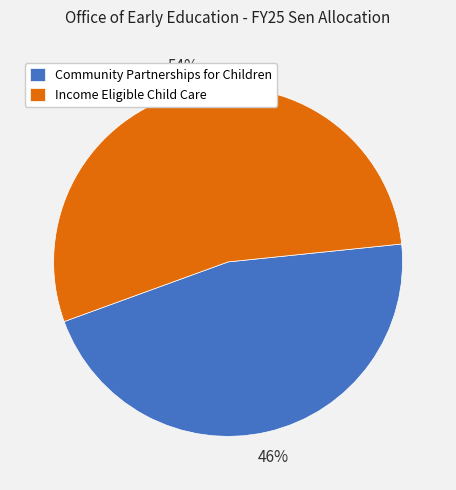

To the nearest percent, what percentage of the pie is Community Partnerships for Children?

46%